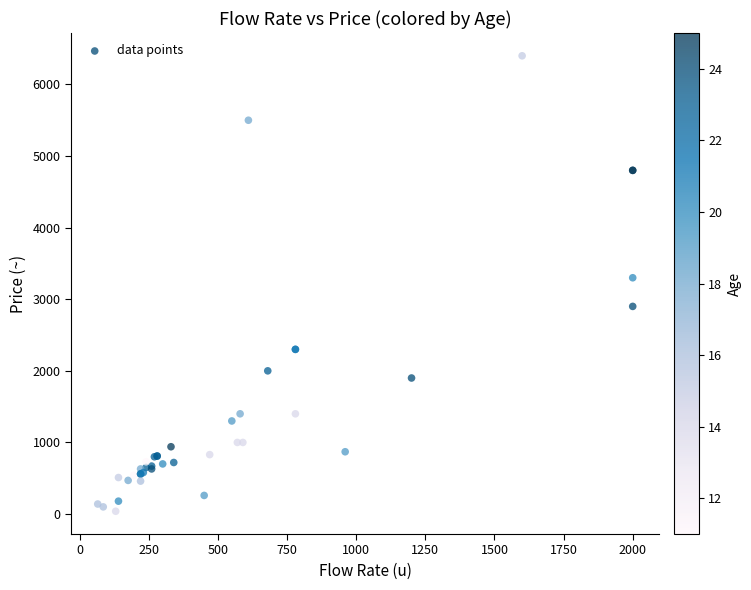

What Y value in the scatter plot is closest to 3219?

3300